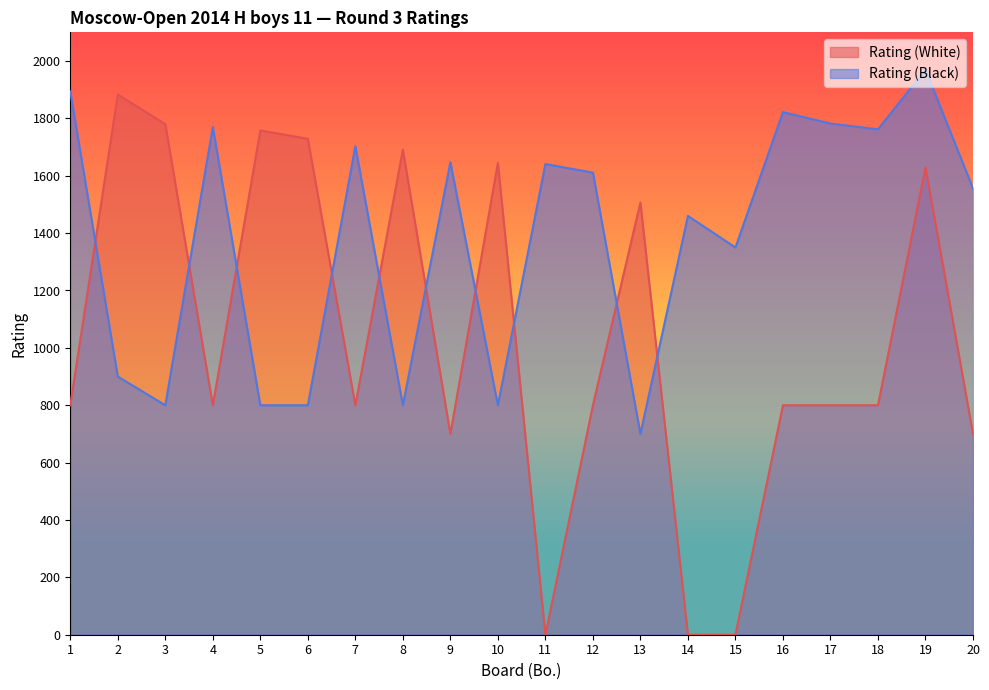

How many lines are shown in the chart?

2